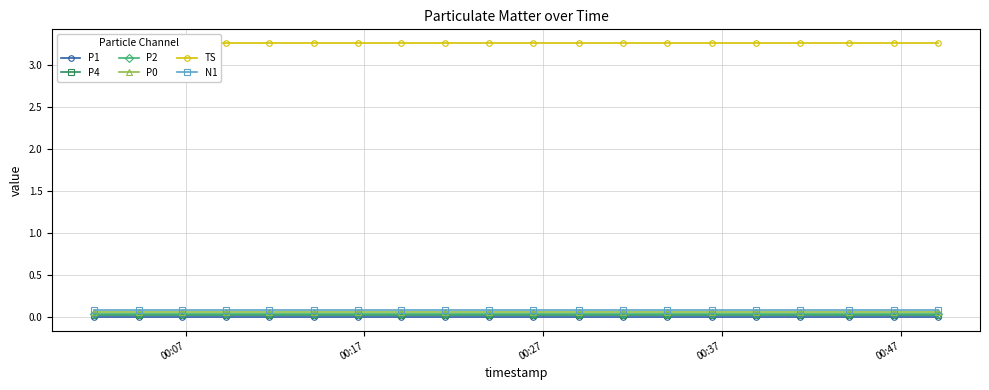

True or false: N1 and P2 cross at least once.

False